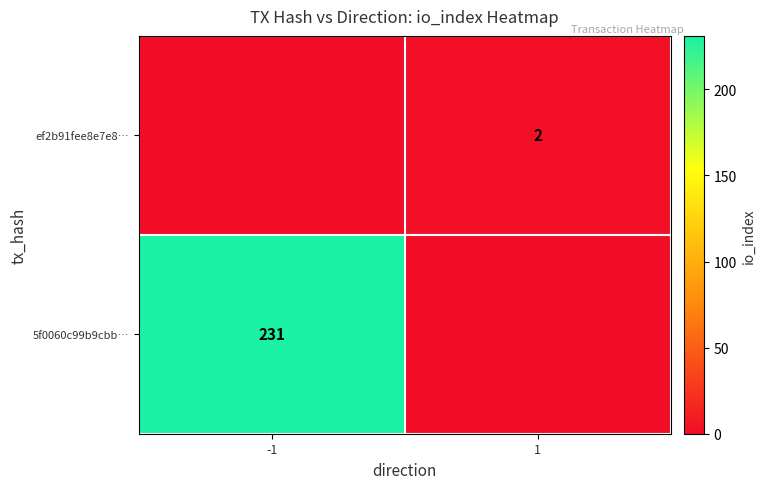

How many data points does each series have?

2